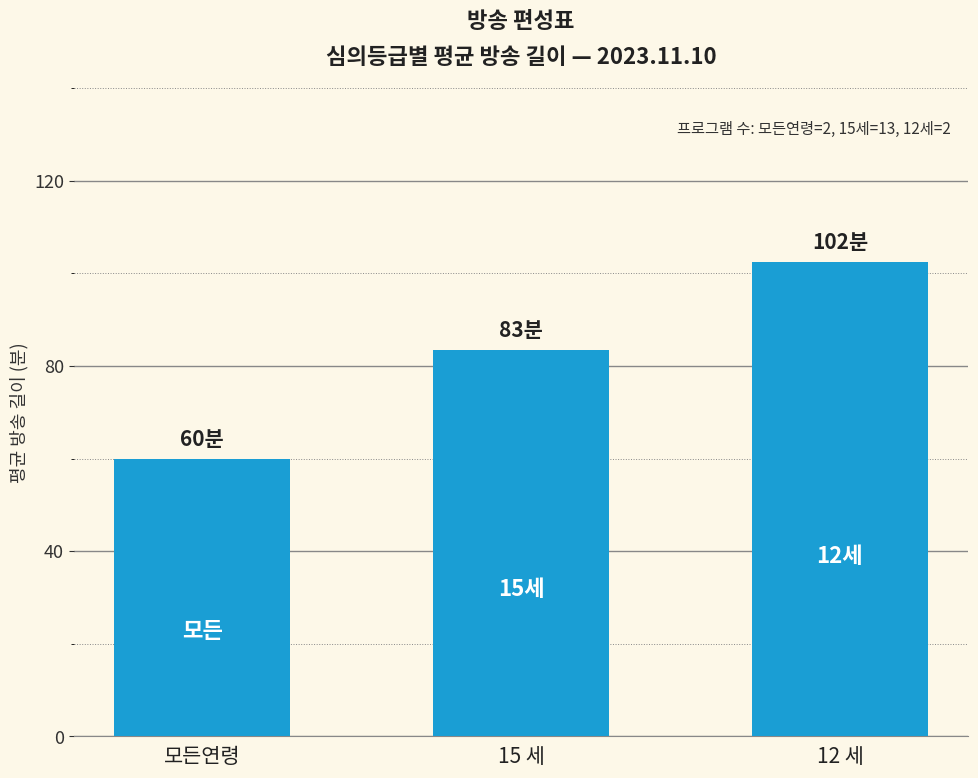

What is the label of the 1st bar from the right?

12 세